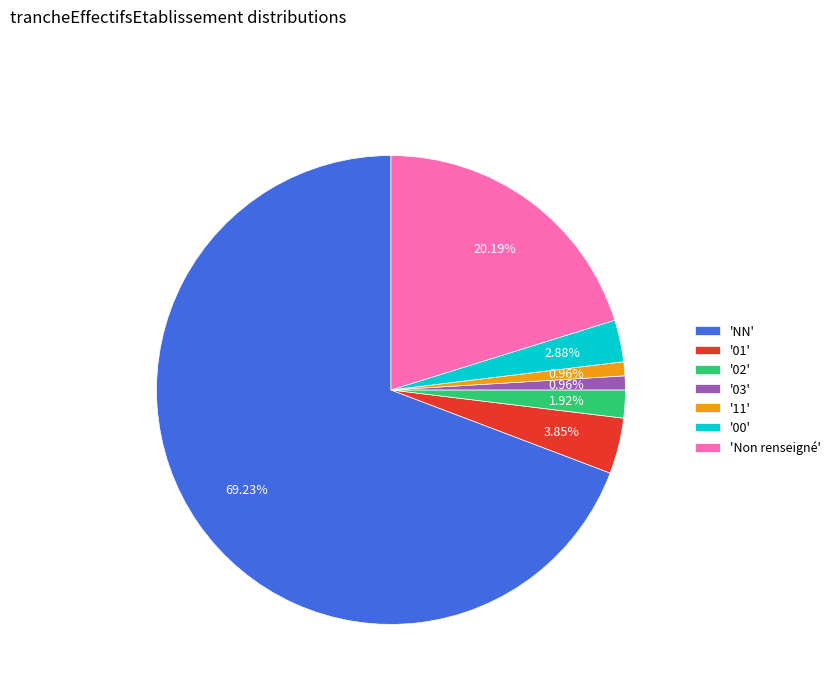

Approximately how many times larger is the value at '01' compared to '02'?

2.0